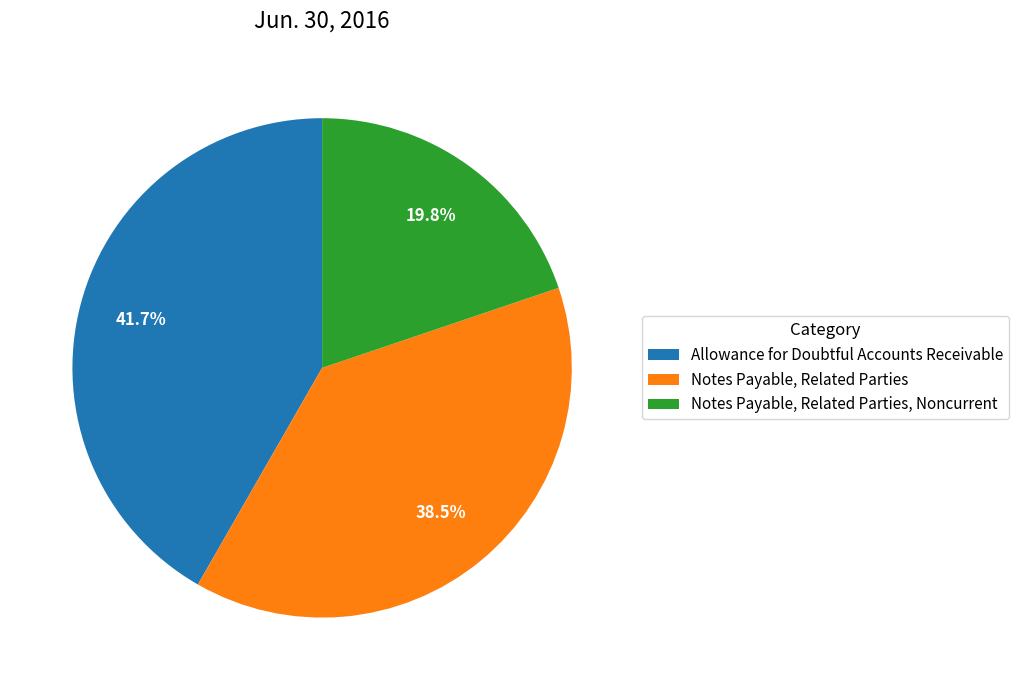

Which category has the biggest portion of the pie?

Allowance for Doubtful Accounts Receivable